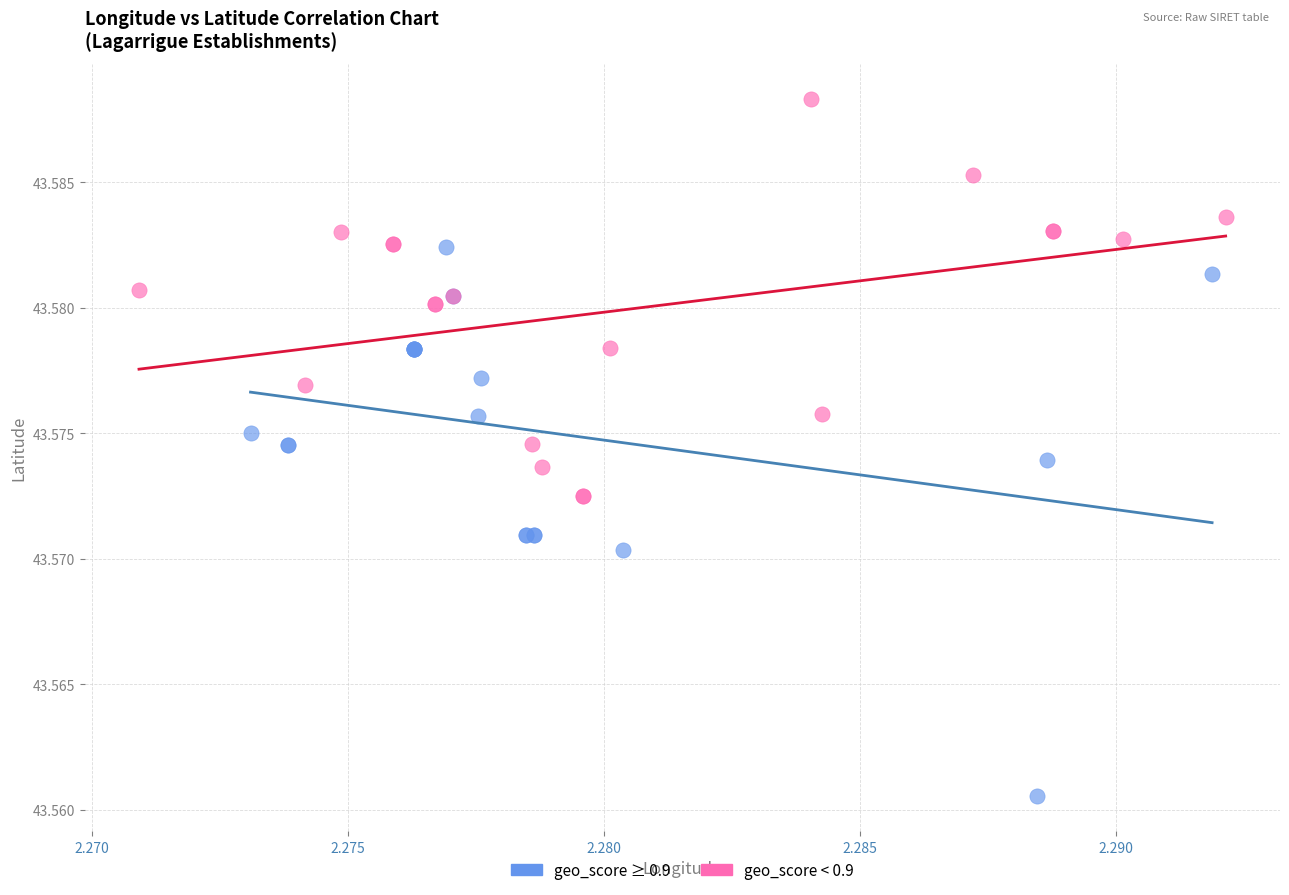

Which series contains the lowest Y value?

geo_score ≥ 0.9